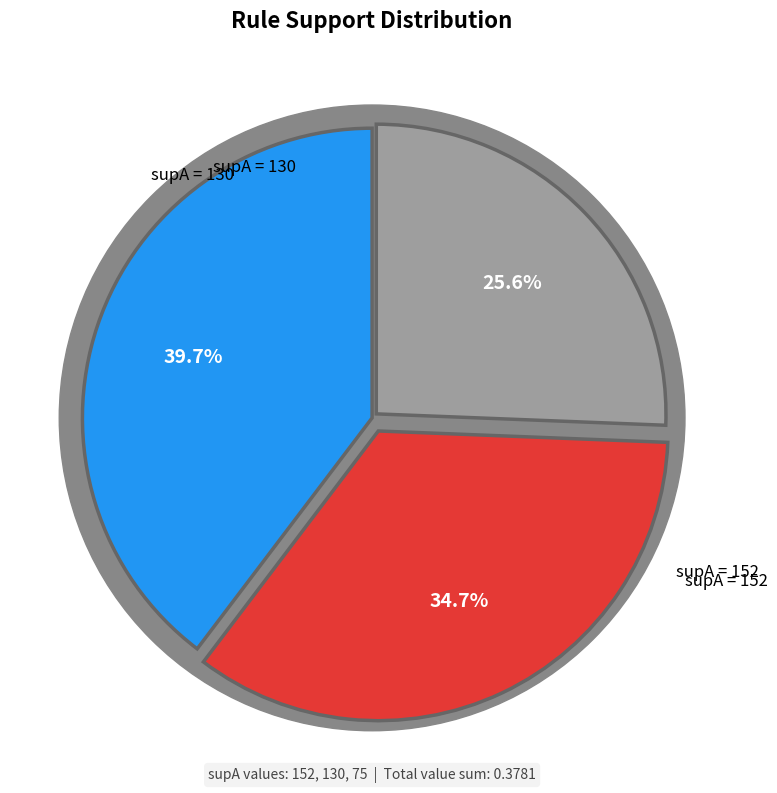

How many segments does this pie chart have?

3